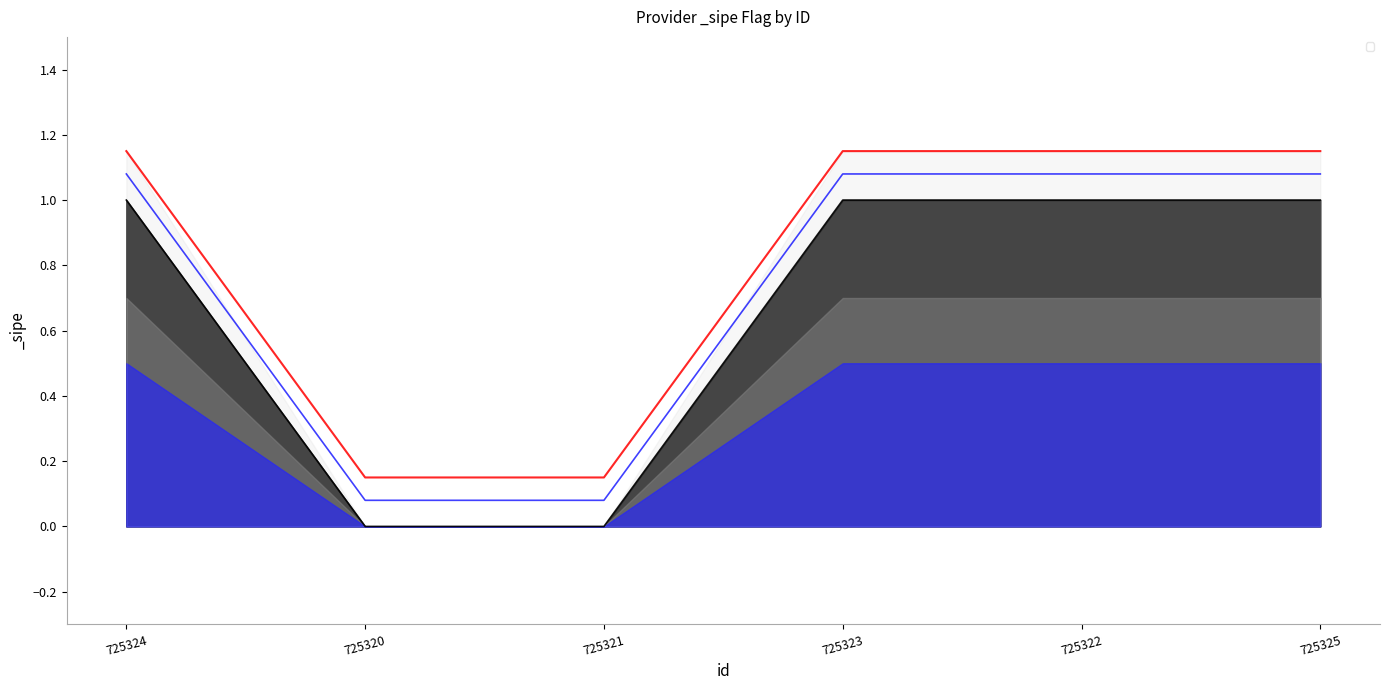

List the labels in order of value, largest first.

725324, 725323, 725322, 725325, 725320, 725321